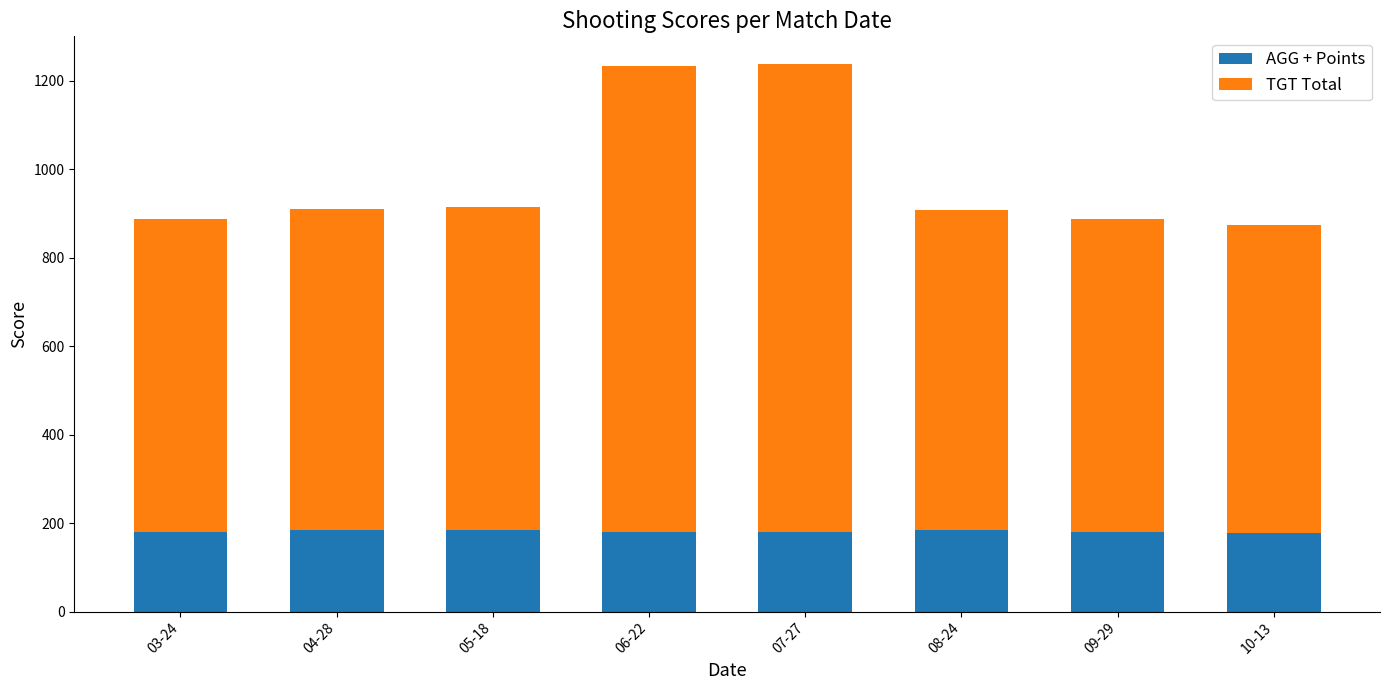

Is it true that AGG + Points equals 73.3 at 07-27?

False